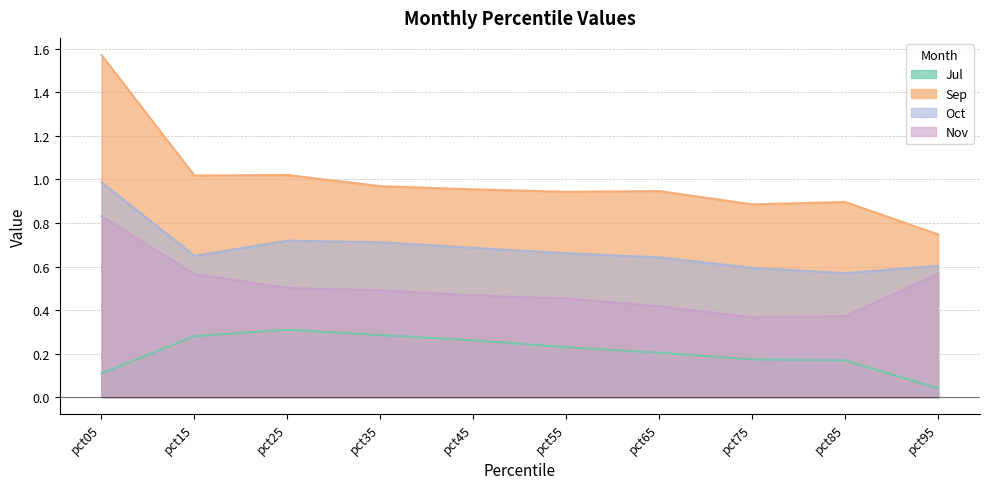

True or false: Nov has a value of 0.5 at pct35.

True